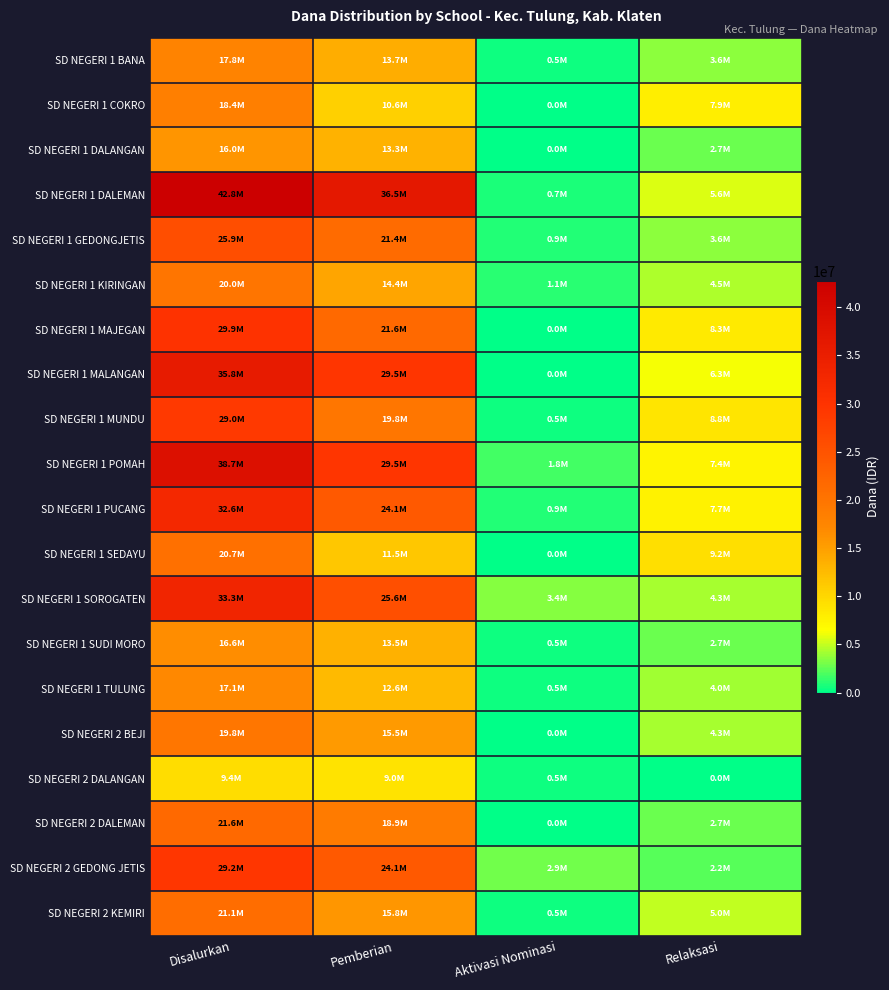

Reading left to right, what are all the values shown in this chart?

SD NEGERI 1 BANA: Disalurkan=17775000	Pemberian=13725000	Aktivasi Nominasi=450000	Relaksasi=3600000
SD NEGERI 1 COKRO: Disalurkan=18450000	Pemberian=10575000	Aktivasi Nominasi=0	Relaksasi=7875000
SD NEGERI 1 DALANGAN: Disalurkan=15975000	Pemberian=13275000	Aktivasi Nominasi=0	Relaksasi=2700000
SD NEGERI 1 DALEMAN: Disalurkan=42750000	Pemberian=36450000	Aktivasi Nominasi=675000	Relaksasi=5625000
SD NEGERI 1 GEDONGJETIS: Disalurkan=25875000	Pemberian=21375000	Aktivasi Nominasi=900000	Relaksasi=3600000
SD NEGERI 1 KIRINGAN: Disalurkan=20025000	Pemberian=14400000	Aktivasi Nominasi=1125000	Relaksasi=4500000
SD NEGERI 1 MAJEGAN: Disalurkan=29925000	Pemberian=21600000	Aktivasi Nominasi=0	Relaksasi=8325000
SD NEGERI 1 MALANGAN: Disalurkan=35775000	Pemberian=29475000	Aktivasi Nominasi=0	Relaksasi=6300000
SD NEGERI 1 MUNDU: Disalurkan=29025000	Pemberian=19800000	Aktivasi Nominasi=450000	Relaksasi=8775000
SD NEGERI 1 POMAH: Disalurkan=38700000	Pemberian=29475000	Aktivasi Nominasi=1800000	Relaksasi=7425000
SD NEGERI 1 PUCANG: Disalurkan=32625000	Pemberian=24075000	Aktivasi Nominasi=900000	Relaksasi=7650000
SD NEGERI 1 SEDAYU: Disalurkan=20700000	Pemberian=11475000	Aktivasi Nominasi=0	Relaksasi=9225000
SD NEGERI 1 SOROGATEN: Disalurkan=33300000	Pemberian=25650000	Aktivasi Nominasi=3375000	Relaksasi=4275000
SD NEGERI 1 SUDI MORO: Disalurkan=16650000	Pemberian=13500000	Aktivasi Nominasi=450000	Relaksasi=2700000
SD NEGERI 1 TULUNG: Disalurkan=17100000	Pemberian=12600000	Aktivasi Nominasi=450000	Relaksasi=4050000
SD NEGERI 2 BEJI: Disalurkan=19800000	Pemberian=15525000	Aktivasi Nominasi=0	Relaksasi=4275000
SD NEGERI 2 DALANGAN: Disalurkan=9450000	Pemberian=9000000	Aktivasi Nominasi=450000	Relaksasi=0
SD NEGERI 2 DALEMAN: Disalurkan=21600000	Pemberian=18900000	Aktivasi Nominasi=0	Relaksasi=2700000
SD NEGERI 2 GEDONG JETIS: Disalurkan=29250000	Pemberian=24075000	Aktivasi Nominasi=2925000	Relaksasi=2250000
SD NEGERI 2 KEMIRI: Disalurkan=21150000	Pemberian=15750000	Aktivasi Nominasi=450000	Relaksasi=4950000